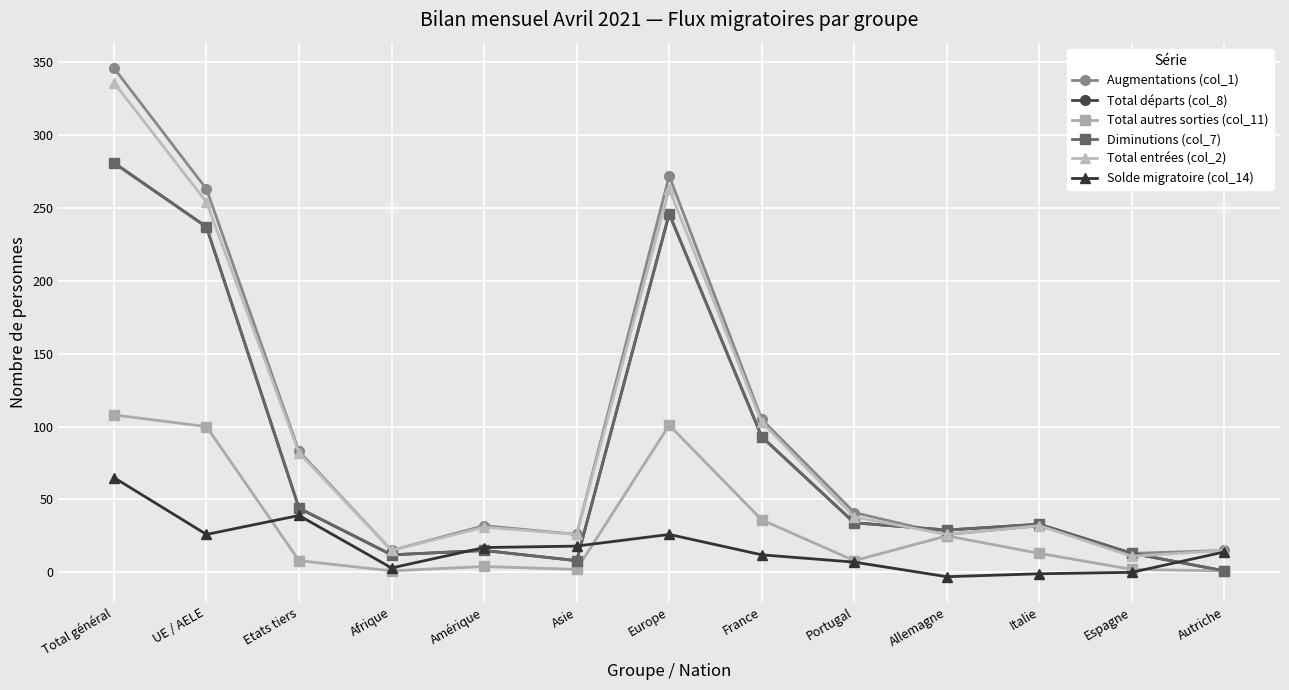

Is the value of Total entrées (col_2) at Italie greater than the value of Solde migratoire (col_14) at Allemagne?

Yes